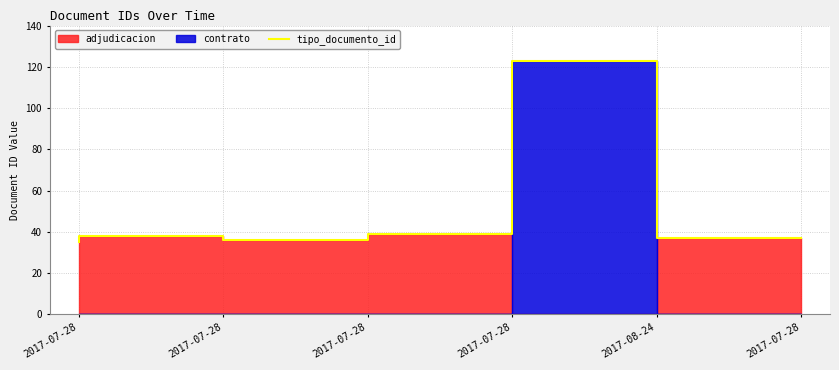

What is the change in value from 2017-07-28 to 2017-08-24?

+85